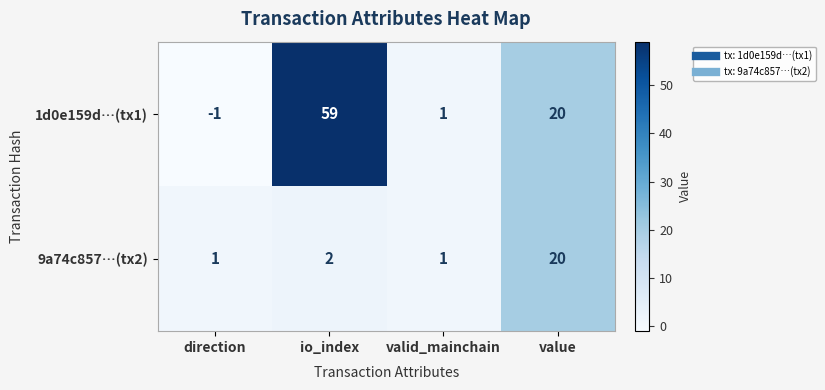

True or false: 1d0e159d…(tx1) has a value of 30 at value.

False